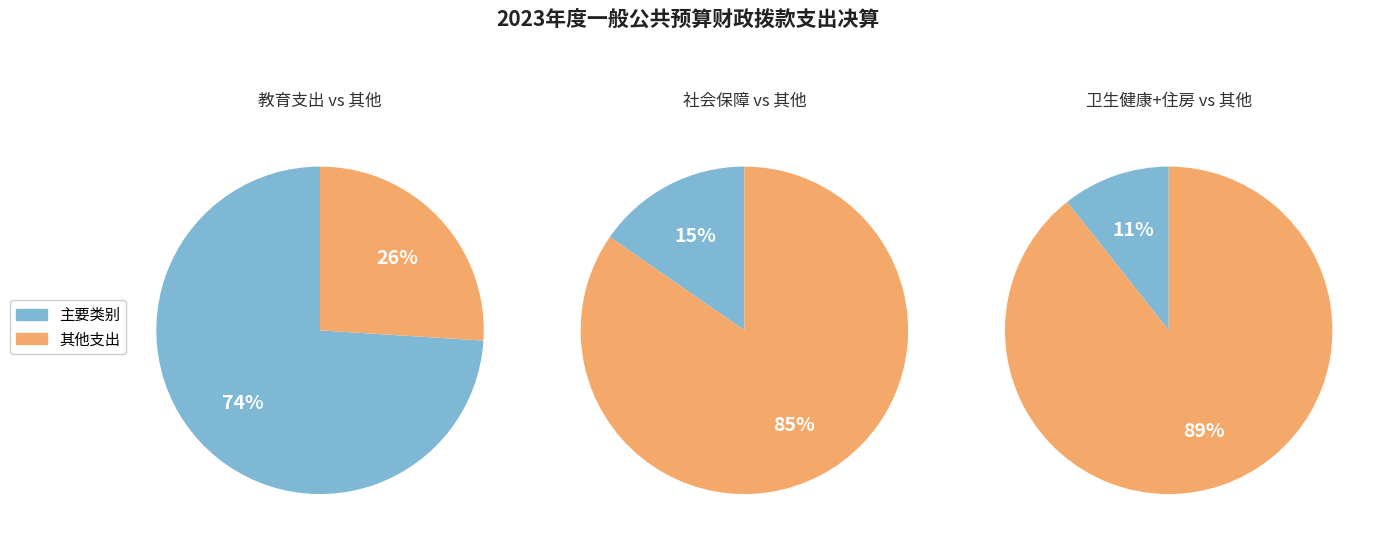

What is the change in value from 社会保障和就业支出 to 卫生健康支出?

-2703309.0